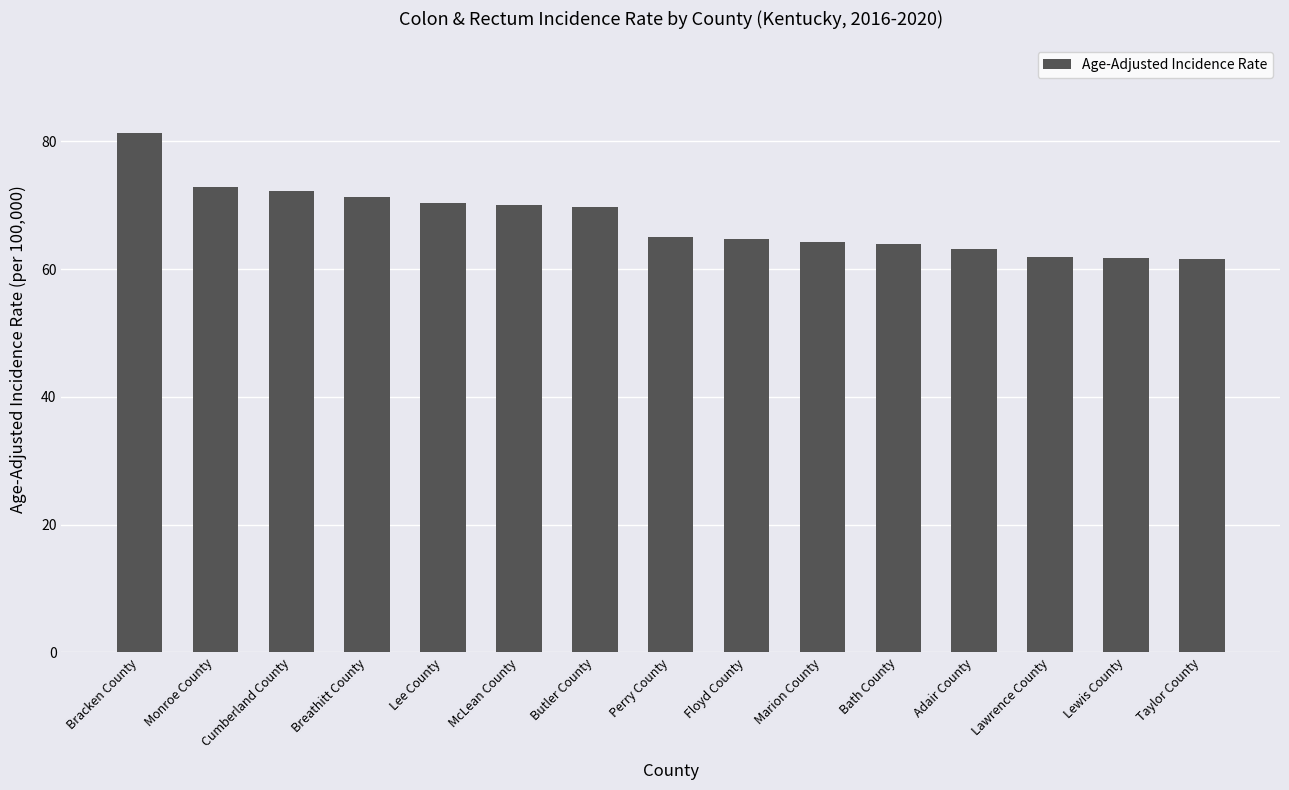

What is the value of the 5th bar from the left?

70.4